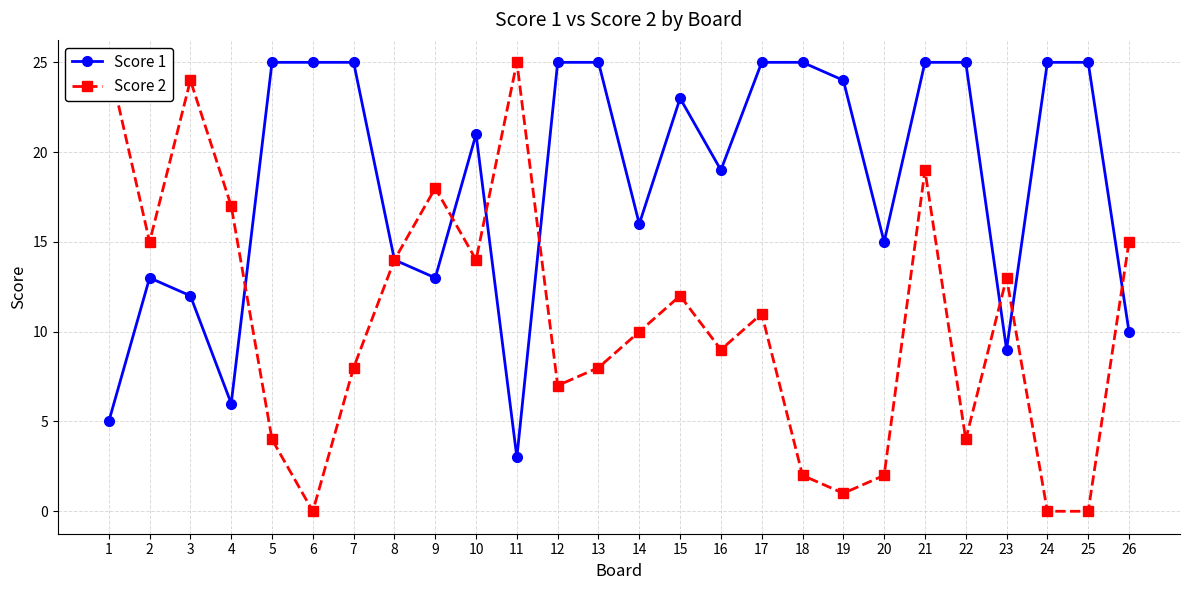

At which category does Score 1 reach its first local peak?

2